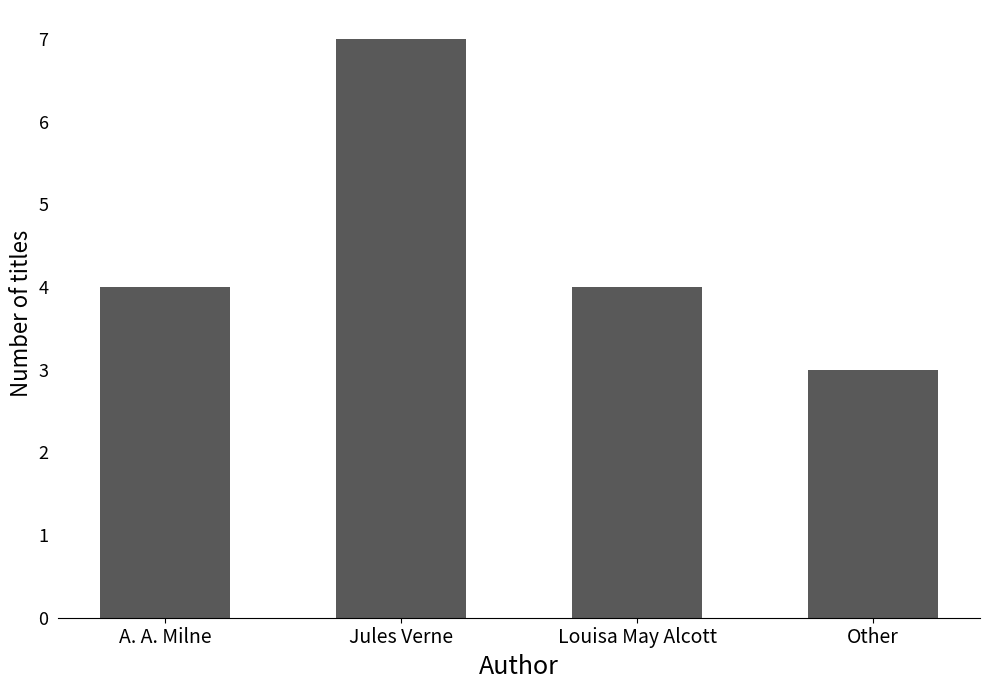

What is the label of the 2nd bar from the left?

Jules Verne